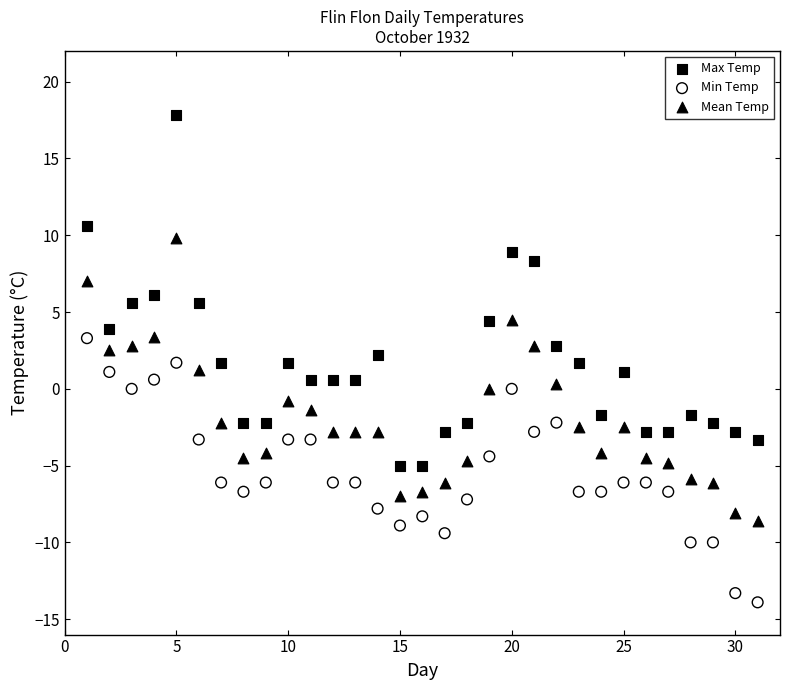

What are all the series names shown in the legend?

Max Temp, Min Temp, Mean Temp